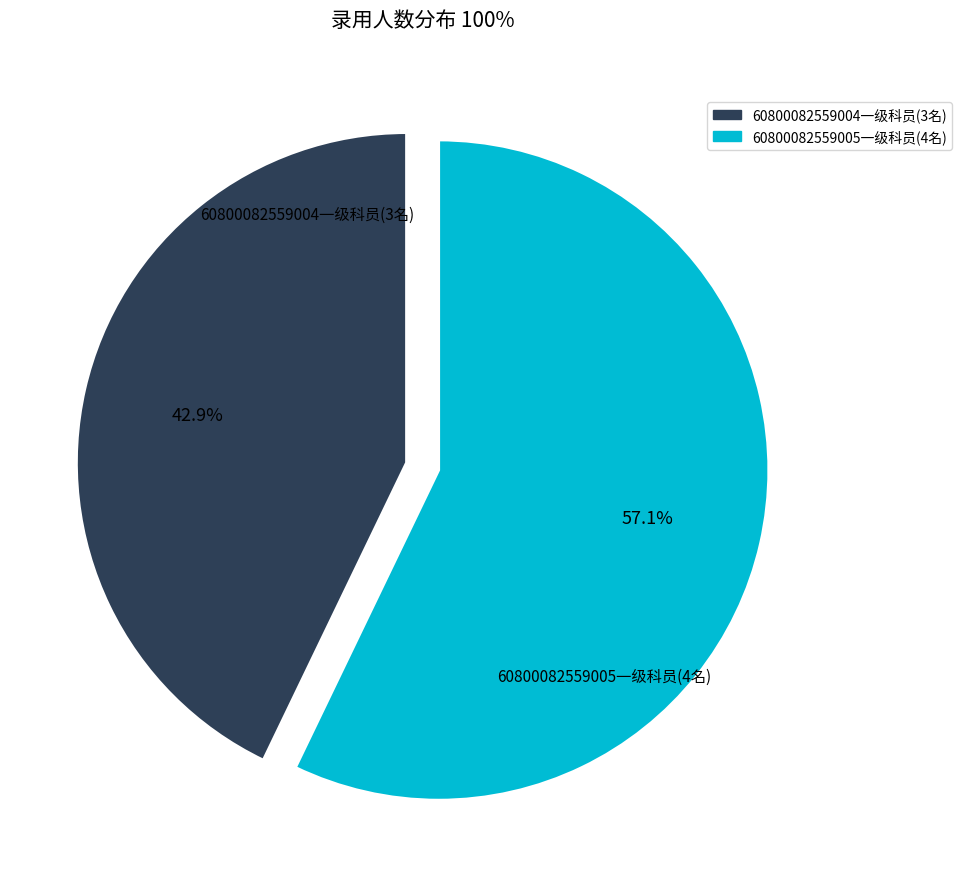

Is there a majority slice in this chart?

Yes